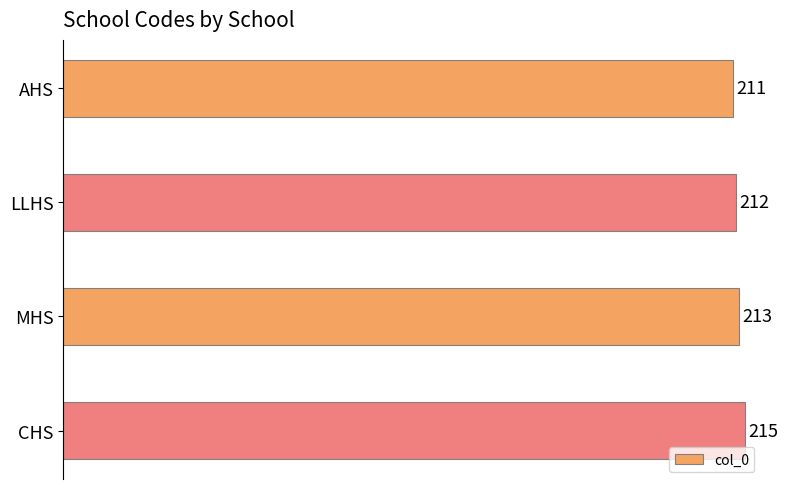

What is the value of the 4th bar from the top?

215